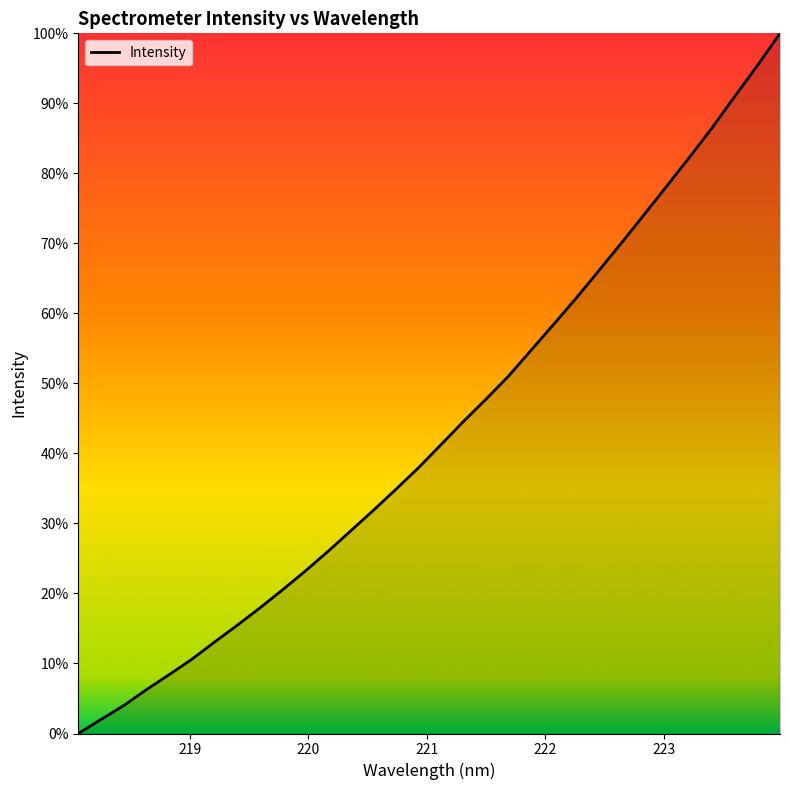

What is the difference between the maximum and minimum values?

100.0